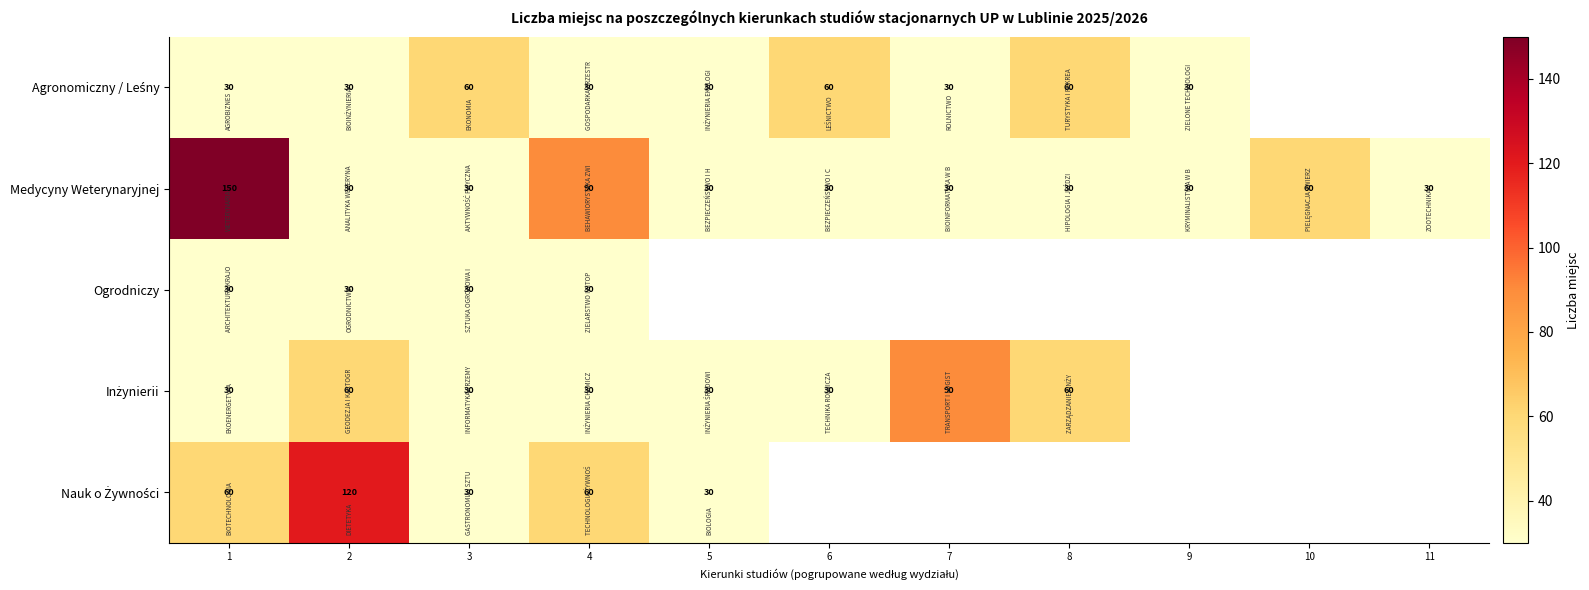

What is the minimum value for Medycyny Weterynaryjnej?

30